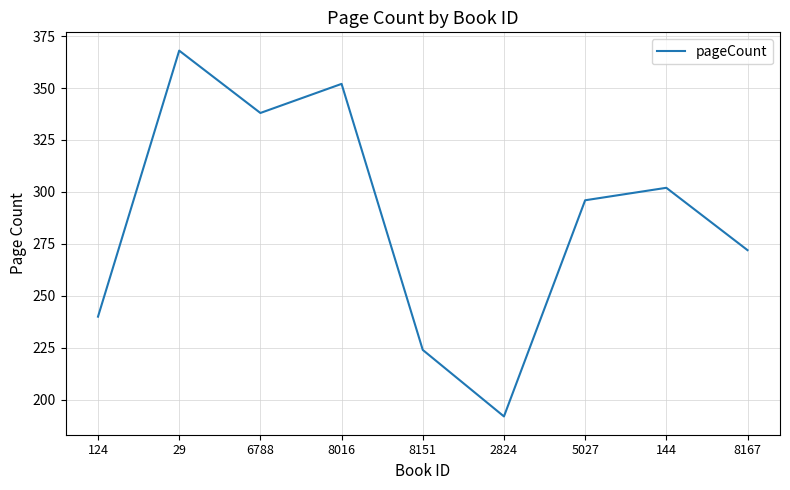

What position from the left is 6788?

3